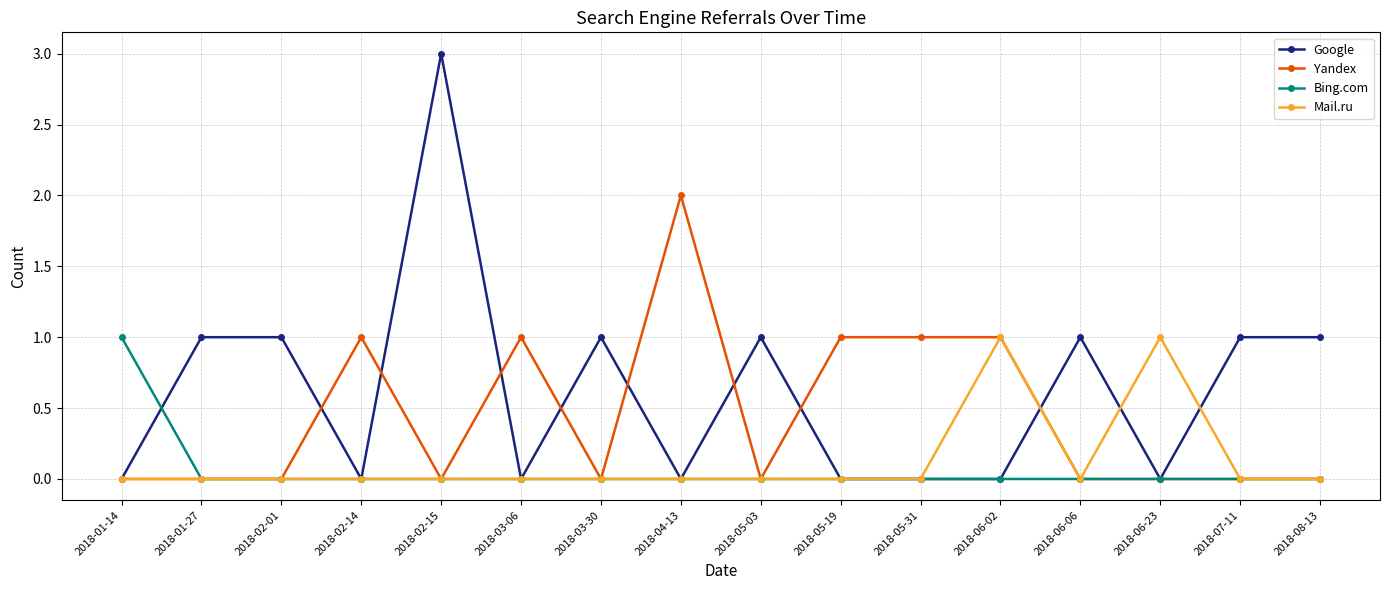

Reading right to left, what are all the values shown in this chart?

Google: 2018-08-13=1	2018-07-11=1	2018-06-23=0	2018-06-06=1	2018-06-02=0	2018-05-31=0	2018-05-19=0	2018-05-03=1	2018-04-13=0	2018-03-30=1	2018-03-06=0	2018-02-15=3	2018-02-14=0	2018-02-01=1	2018-01-27=1	2018-01-14=0
Yandex: 2018-08-13=0	2018-07-11=0	2018-06-23=0	2018-06-06=0	2018-06-02=1	2018-05-31=1	2018-05-19=1	2018-05-03=0	2018-04-13=2	2018-03-30=0	2018-03-06=1	2018-02-15=0	2018-02-14=1	2018-02-01=0	2018-01-27=0	2018-01-14=0
Bing.com: 2018-08-13=0	2018-07-11=0	2018-06-23=0	2018-06-06=0	2018-06-02=0	2018-05-31=0	2018-05-19=0	2018-05-03=0	2018-04-13=0	2018-03-30=0	2018-03-06=0	2018-02-15=0	2018-02-14=0	2018-02-01=0	2018-01-27=0	2018-01-14=1
Mail.ru: 2018-08-13=0	2018-07-11=0	2018-06-23=1	2018-06-06=0	2018-06-02=1	2018-05-31=0	2018-05-19=0	2018-05-03=0	2018-04-13=0	2018-03-30=0	2018-03-06=0	2018-02-15=0	2018-02-14=0	2018-02-01=0	2018-01-27=0	2018-01-14=0